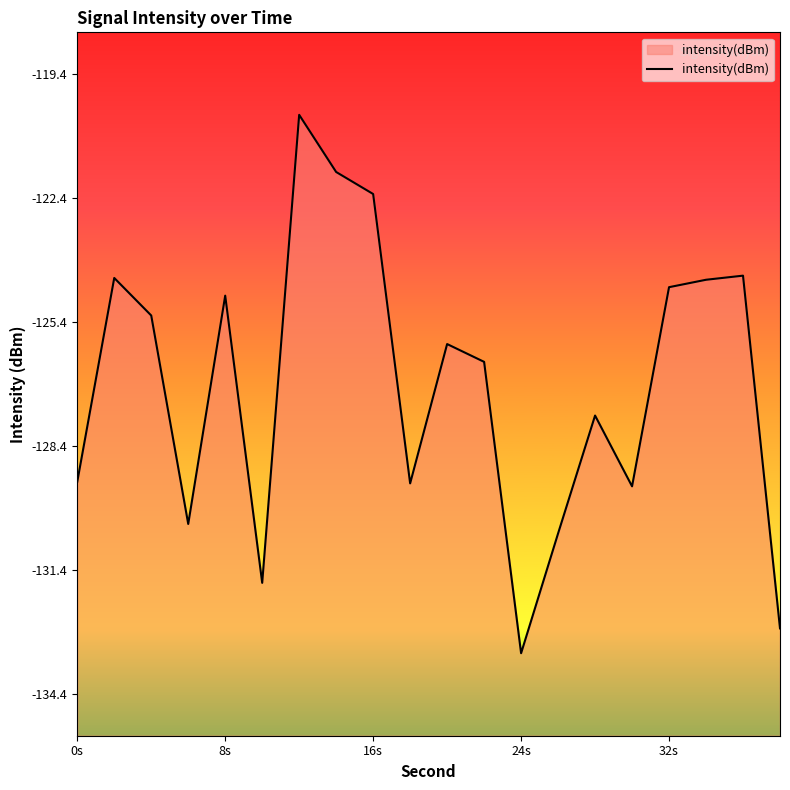

Count the number of data series in this chart.

1